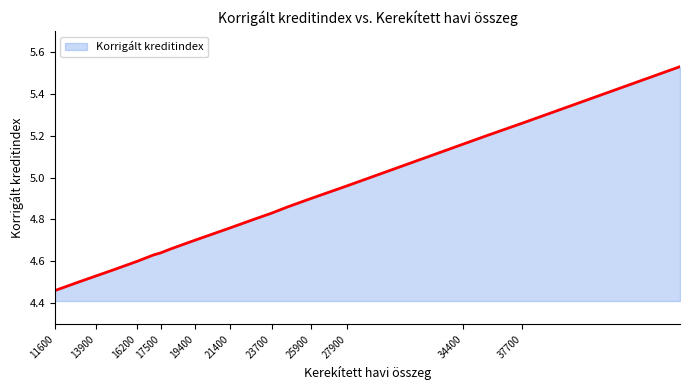

What is the difference between the maximum and minimum values?

1.1